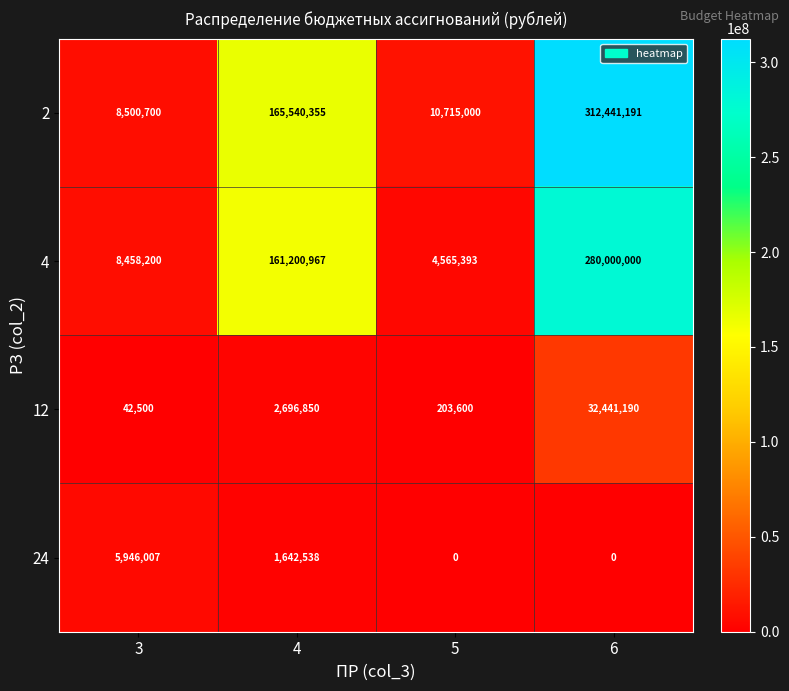

Which series has the largest total across all categories?

2